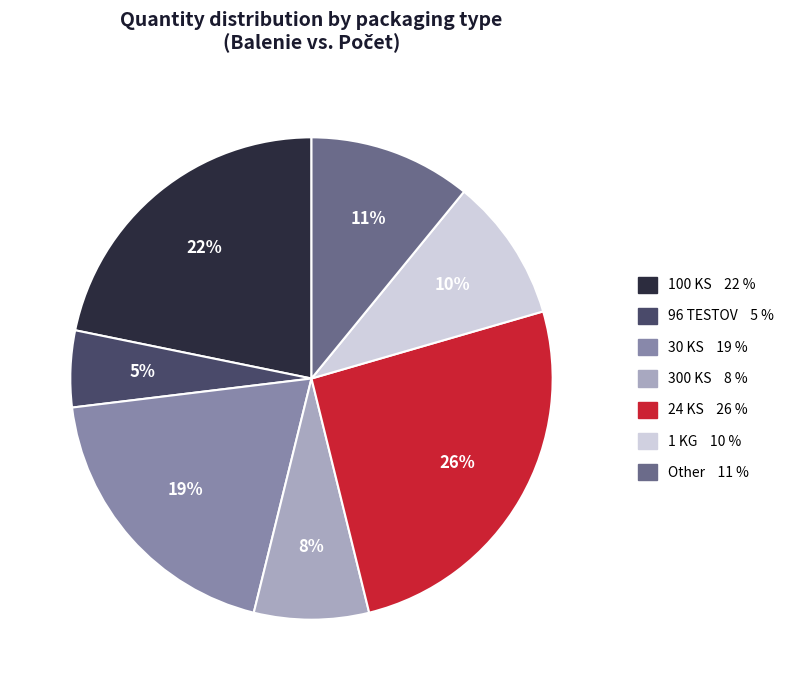

Is there a majority slice in this chart?

No